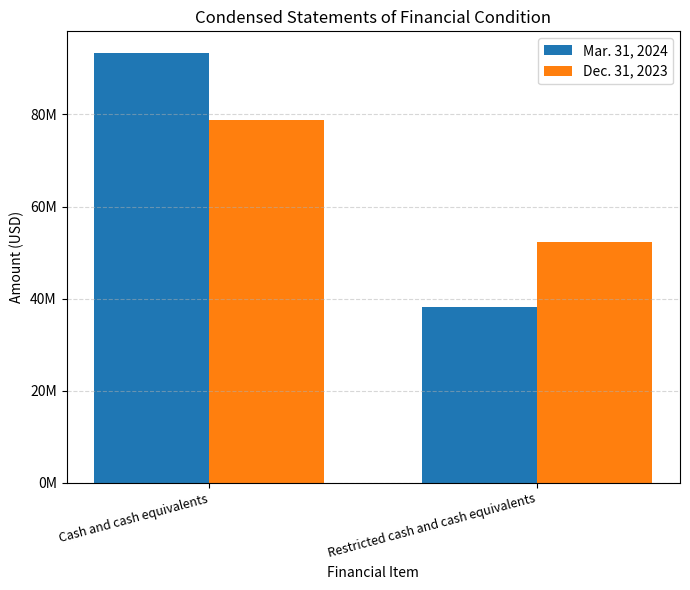

Between Cash and cash equivalents and Restricted cash and cash equivalents, which series saw the biggest shift?

Mar. 31, 2024